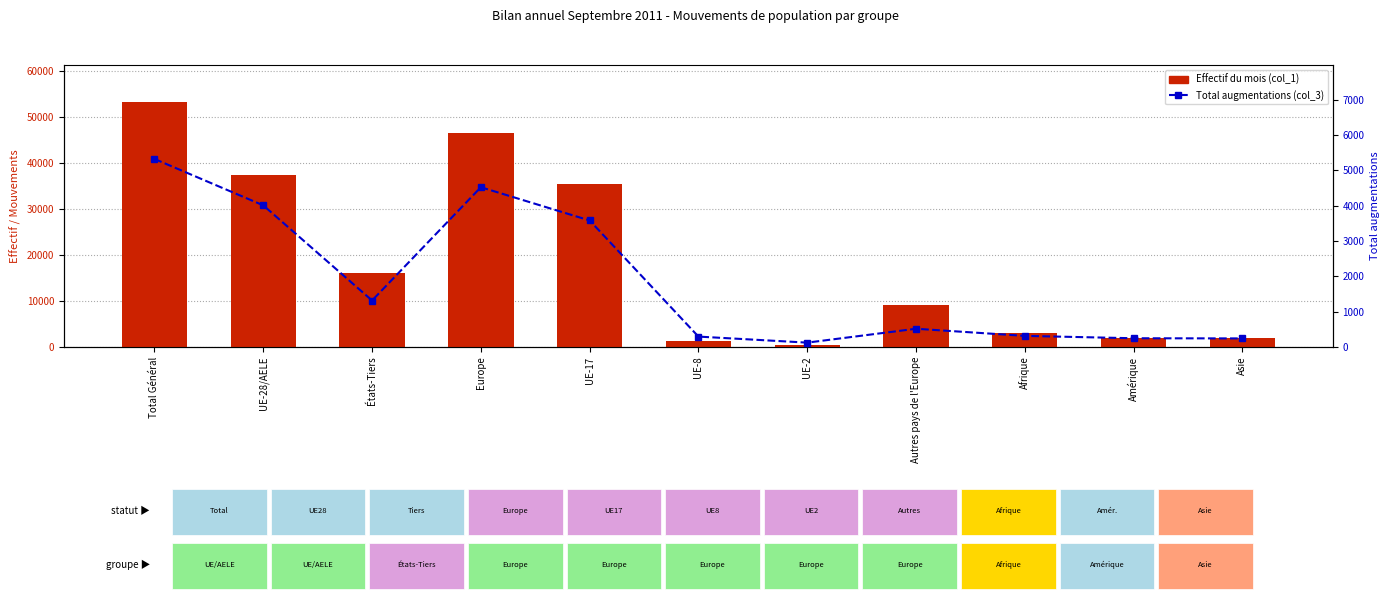

At which label does Effectif du mois (col_1) reach its minimum?

UE-2